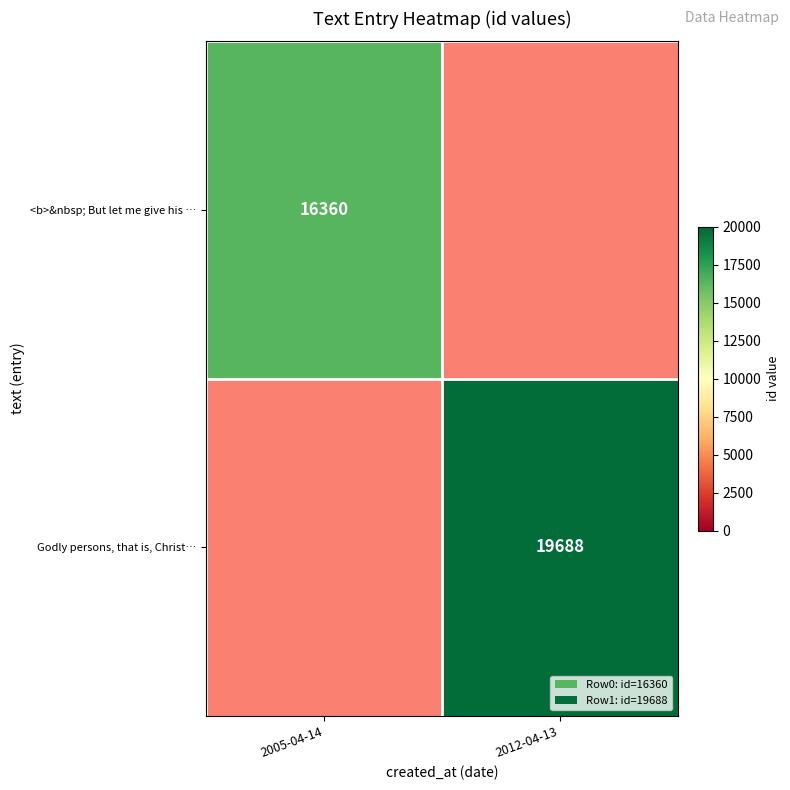

How many categories are shown in the chart?

2